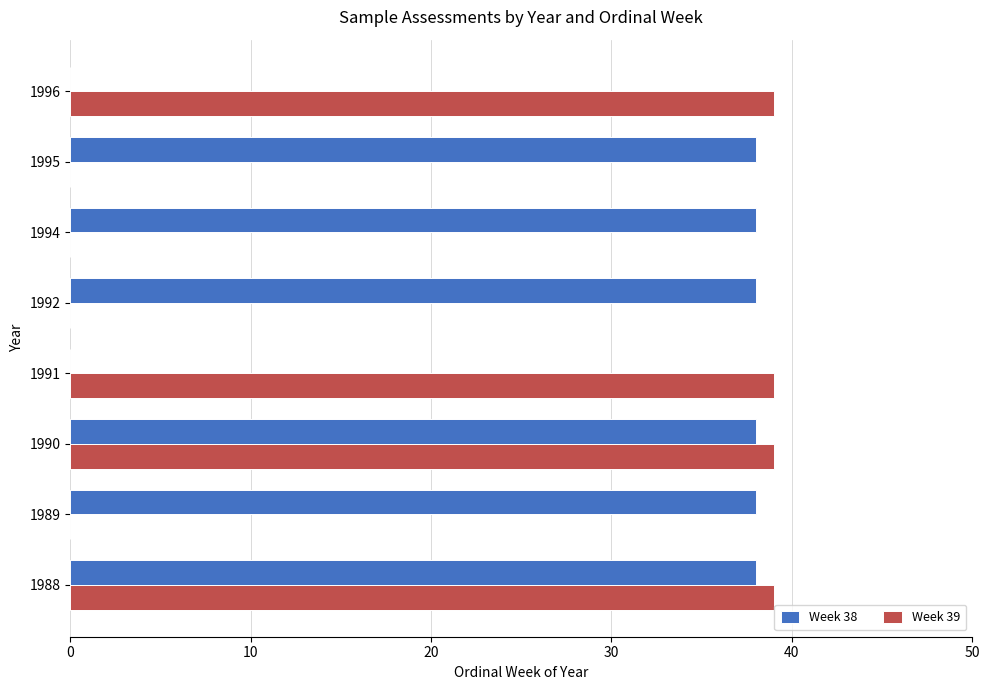

True or false: Week 39 has a value of 39 at 1990.

True